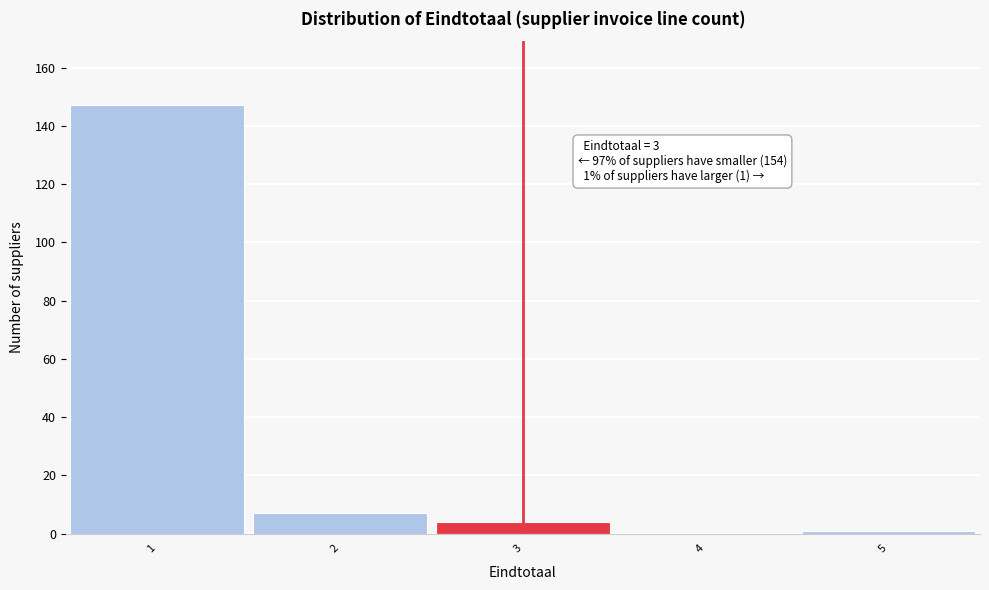

Which range on the x-axis has the tallest bar?

0.5 to 1.5